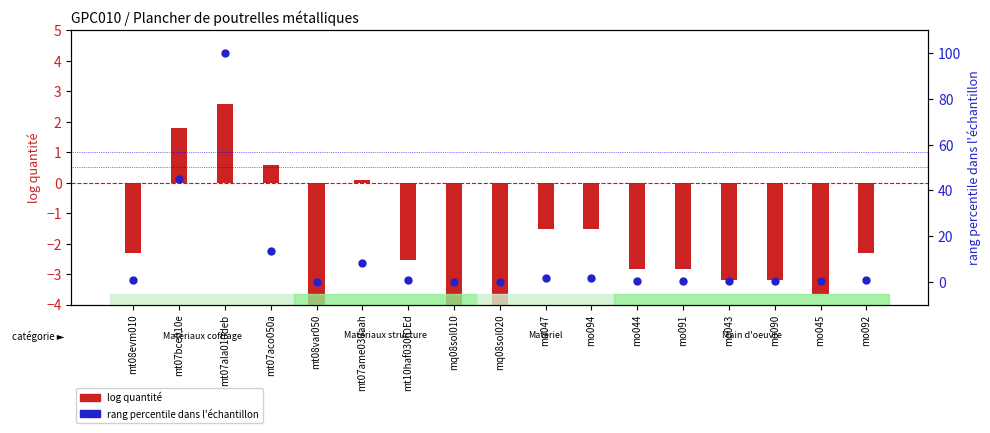

At which category is the sum across all series the highest?

mt07ala010deb